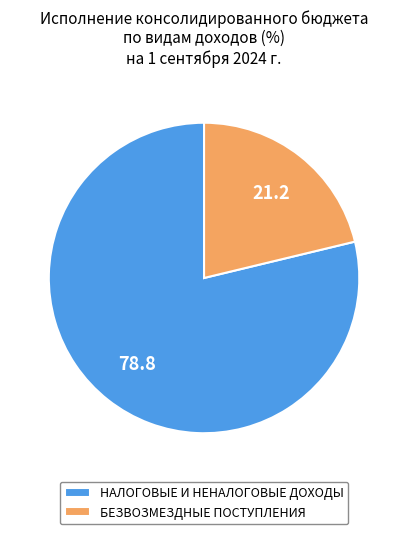

Combined, do НАЛОГОВЫЕ И НЕНАЛОГОВЫЕ ДОХОДЫ and БЕЗВОЗМЕЗДНЫЕ ПОСТУПЛЕНИЯ account for over 50%?

Yes